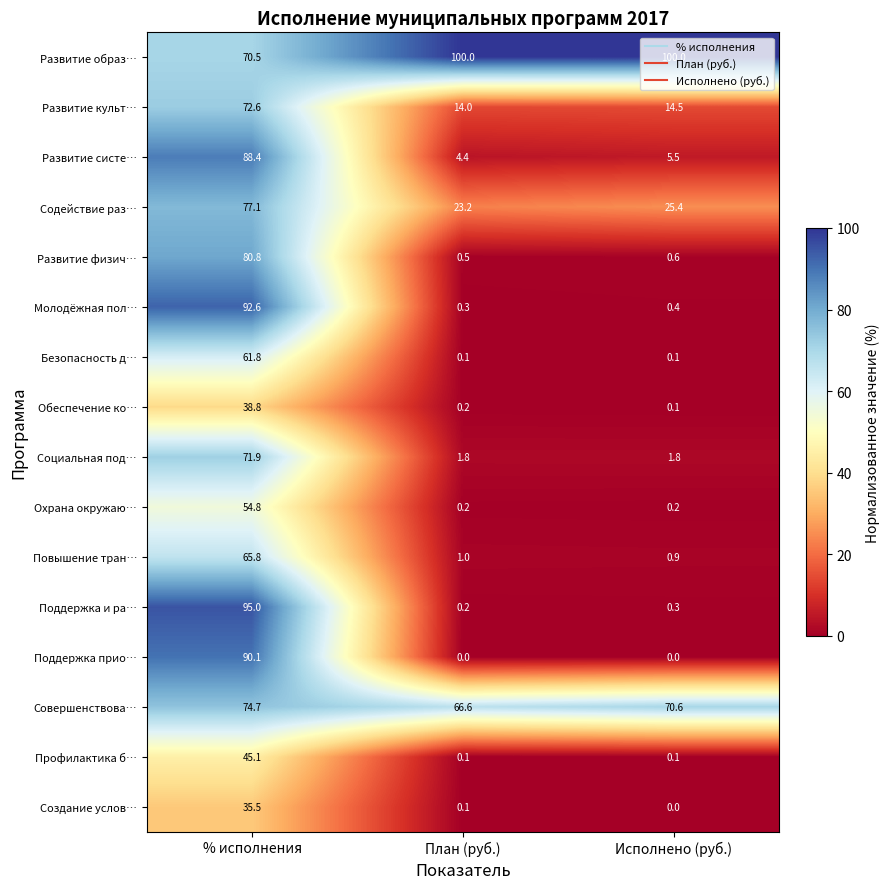

Which category has the highest value in the Охрана окружаю… series?

% исполнения